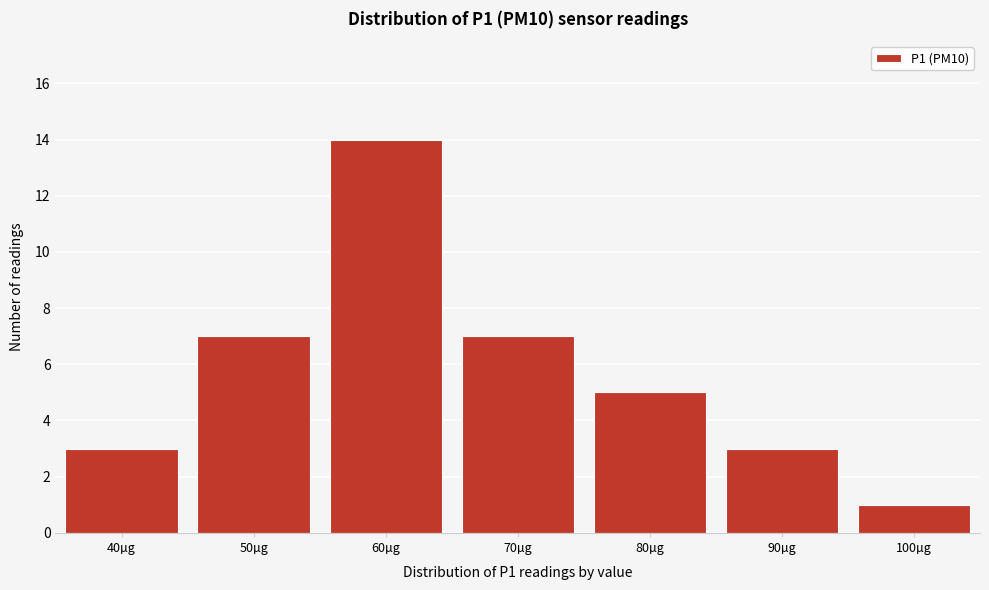

Reading left to right, extract all data points from this chart.

40µg=3	50µg=7	60µg=14	70µg=7	80µg=5	90µg=3	100µg=1